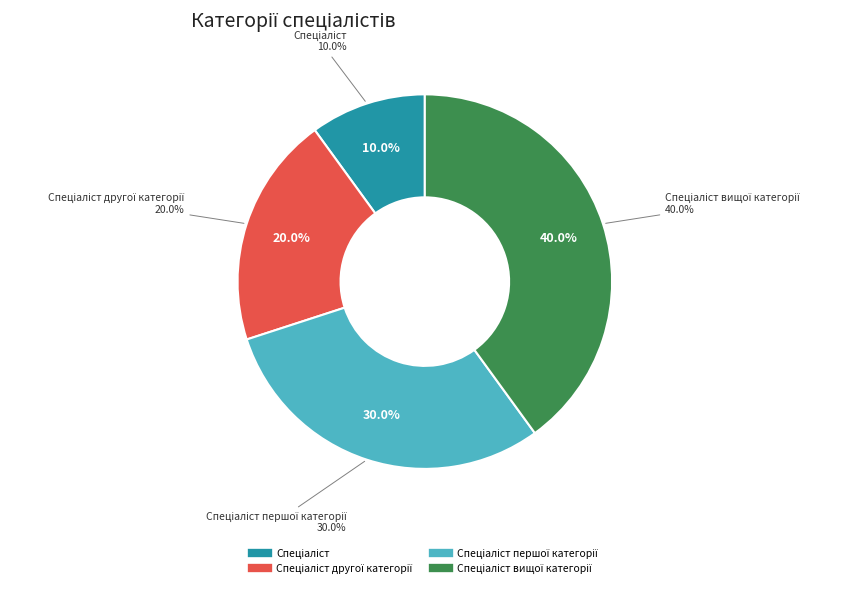

What is the total percentage of Спеціаліст другої категорії and Спеціаліст вищої категорії?

60.0%